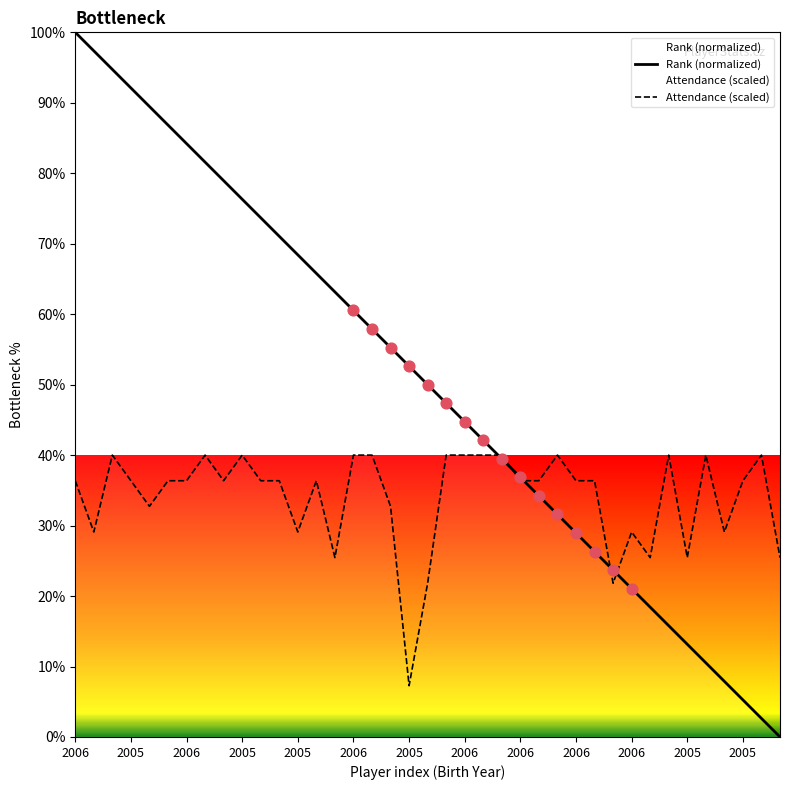

Which series contains the lowest Y value?

Rank (normalized)